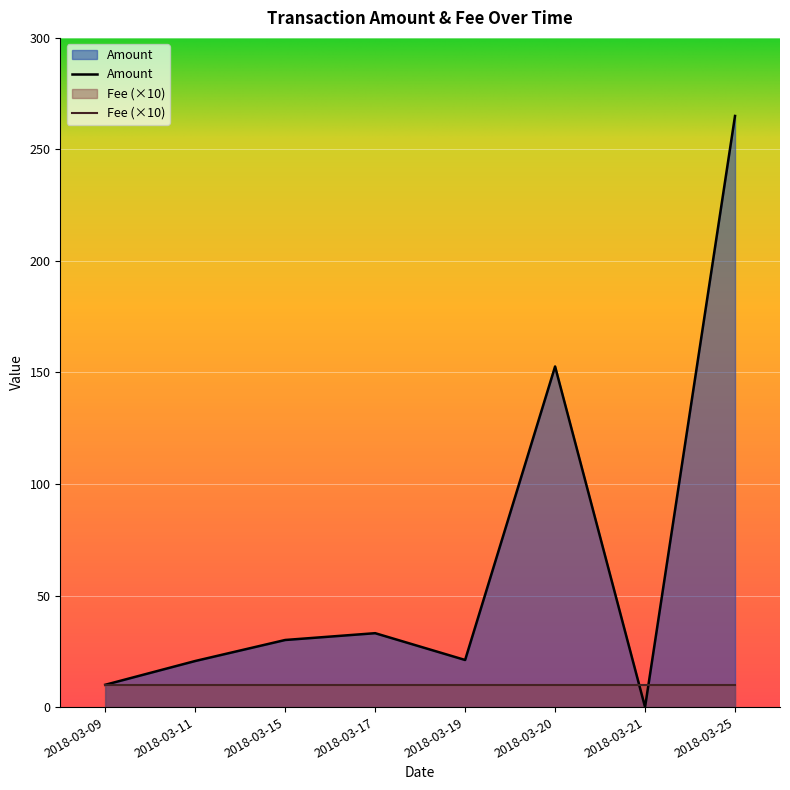

Where is the first local minimum?

2018-03-19